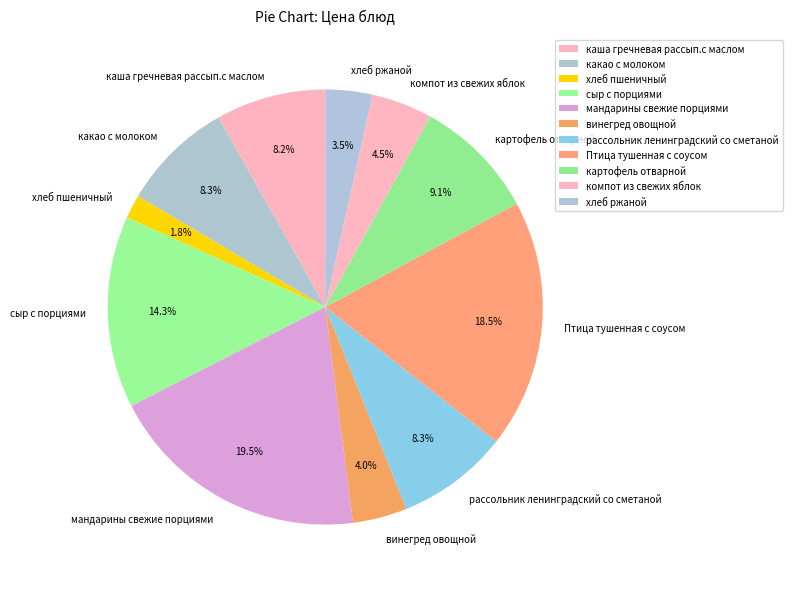

What is the smallest slice in the pie chart?

хлеб пшеничный